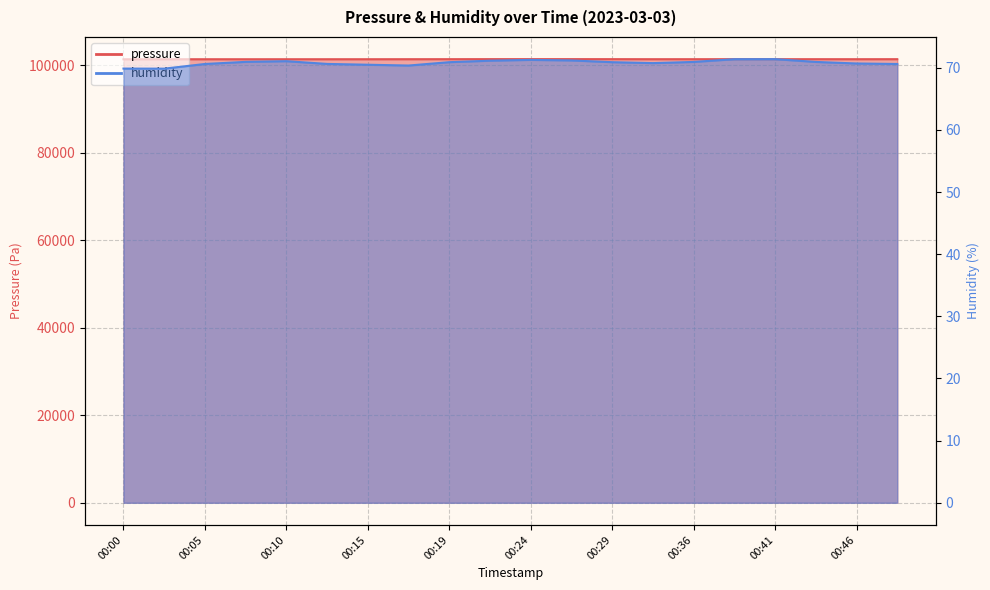

How many categories are shown in the chart?

20